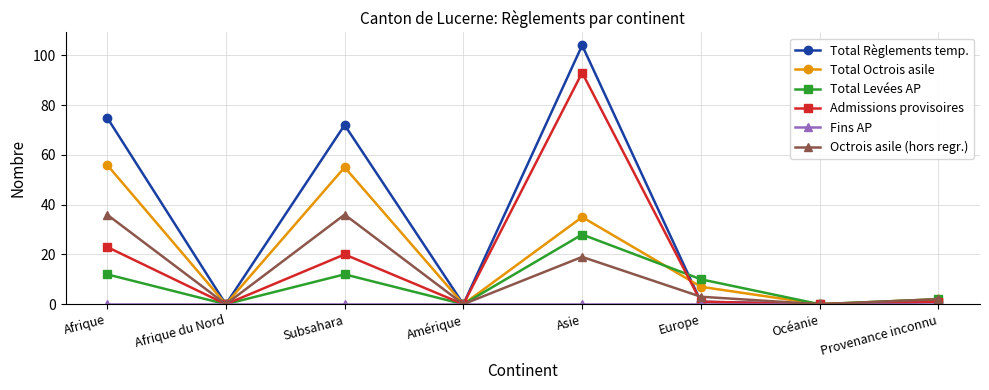

Which series ends up on top after the final intersection of Total Règlements temp. and Octrois asile (hors regr.)?

Octrois asile (hors regr.)